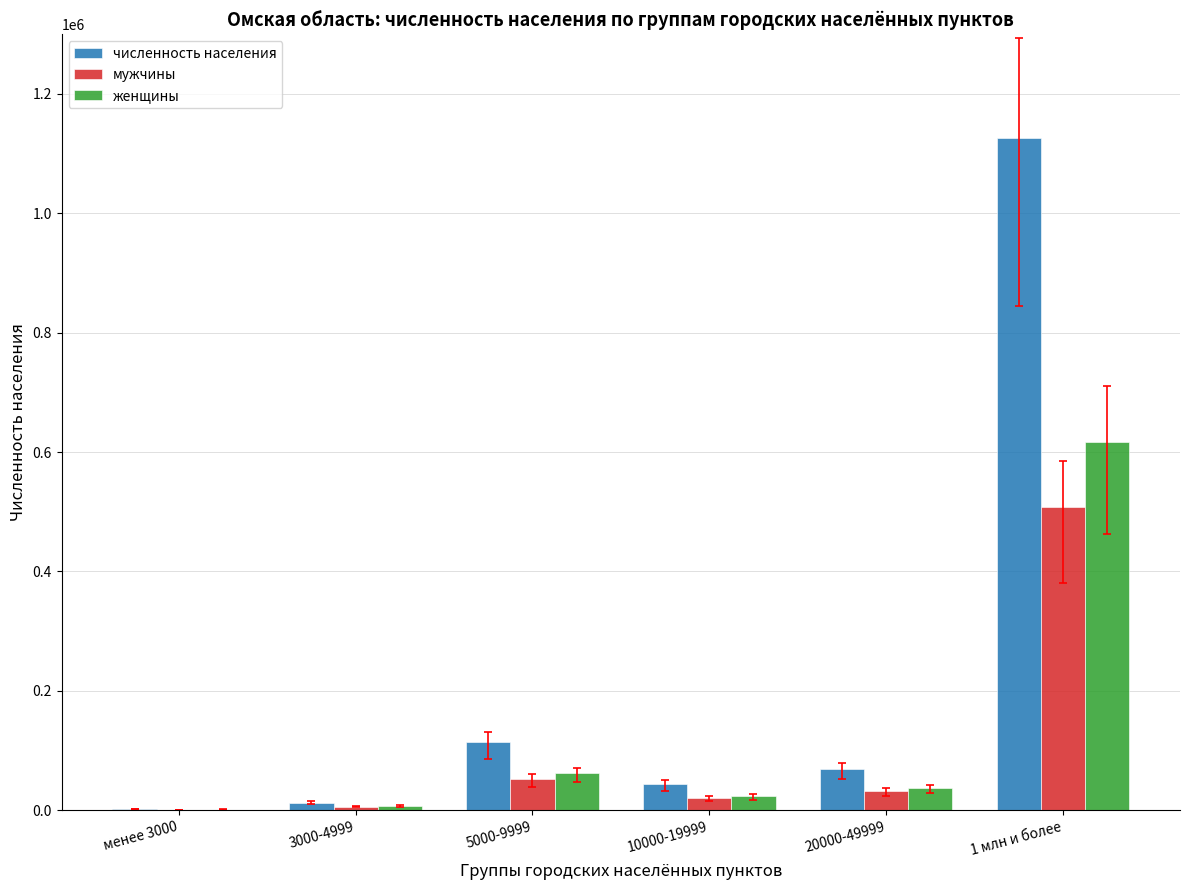

What is the greatest value displayed?

1125695